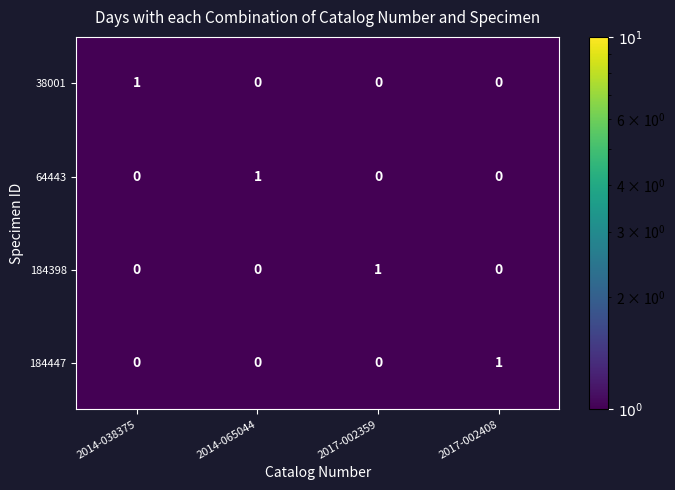

Which category has the highest value in the 184398 series?

2017-002359